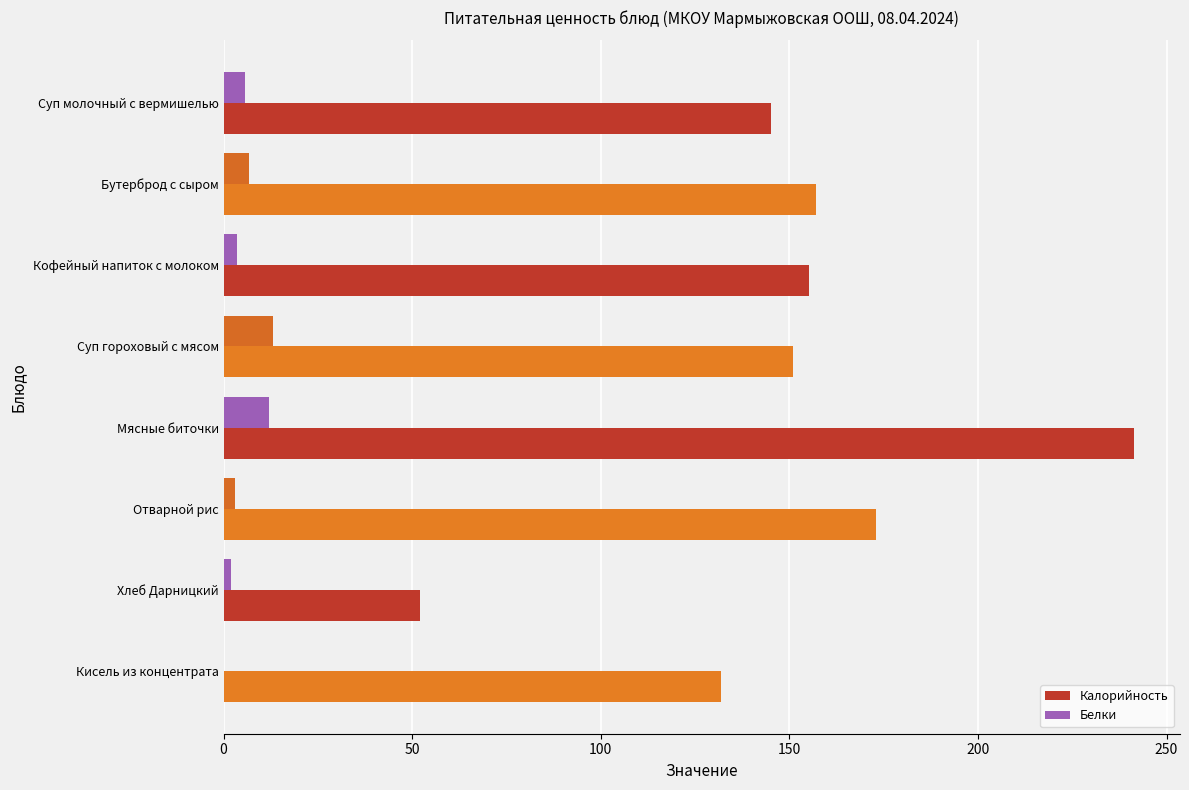

What is the sum of all Белки values?

46.4